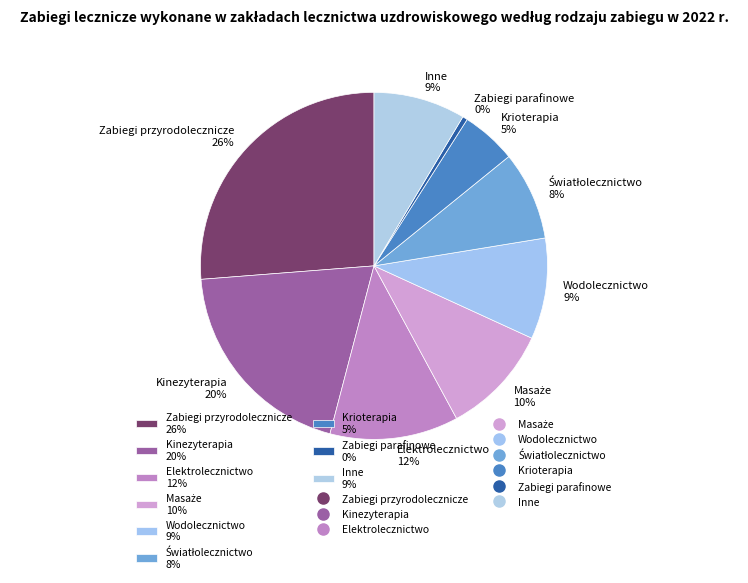

To the nearest percent, what is the combined percentage of Inne and Wodolecznictwo?

18%